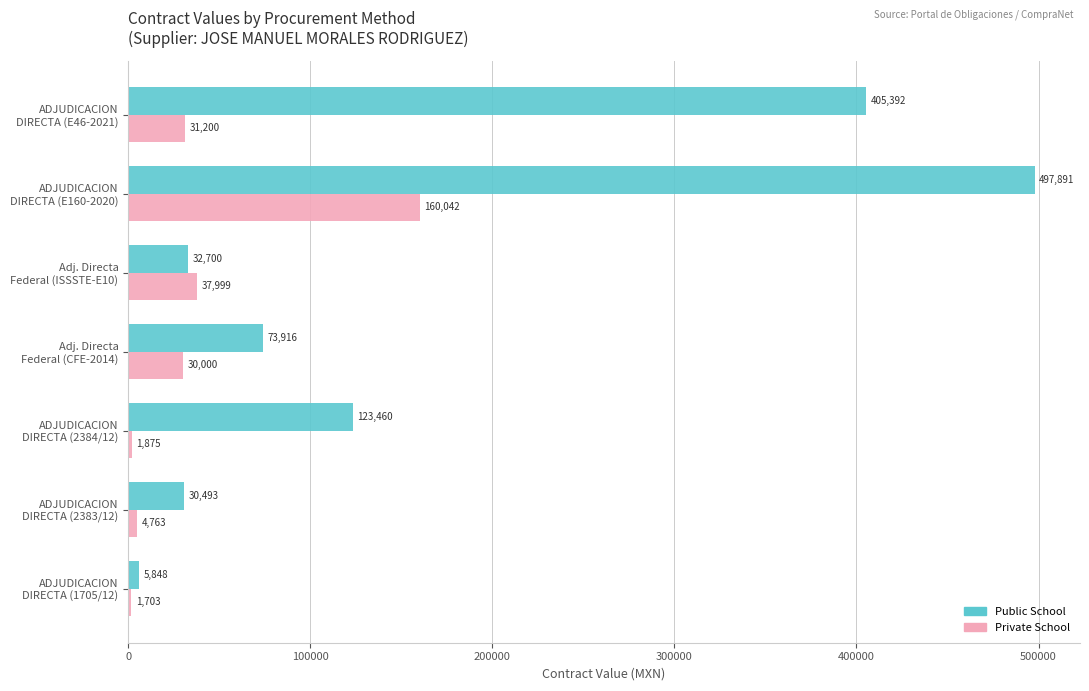

Rank the series by their average value, from lowest to highest.

Private School, Public School